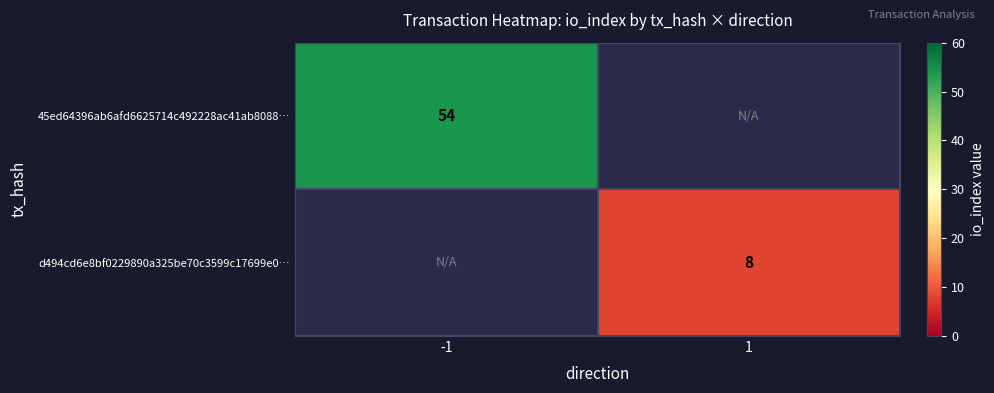

Is it true that 45ed64396ab6afd6625714c492228ac41ab8088… equals 54 at -1?

True